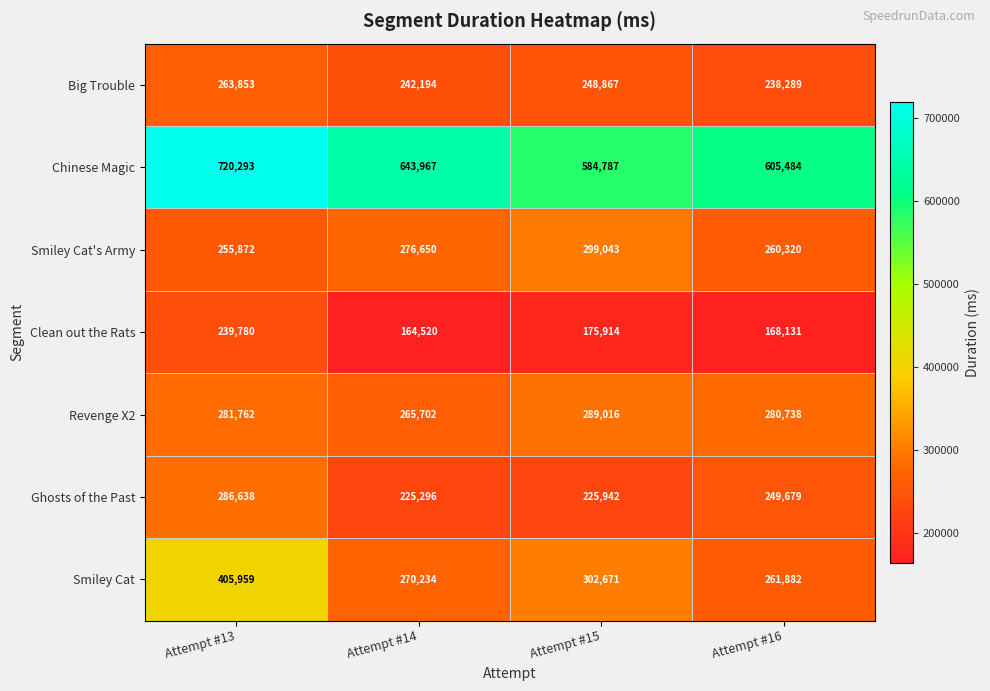

Is it true that Ghosts of the Past equals 249679 at Attempt #16?

True